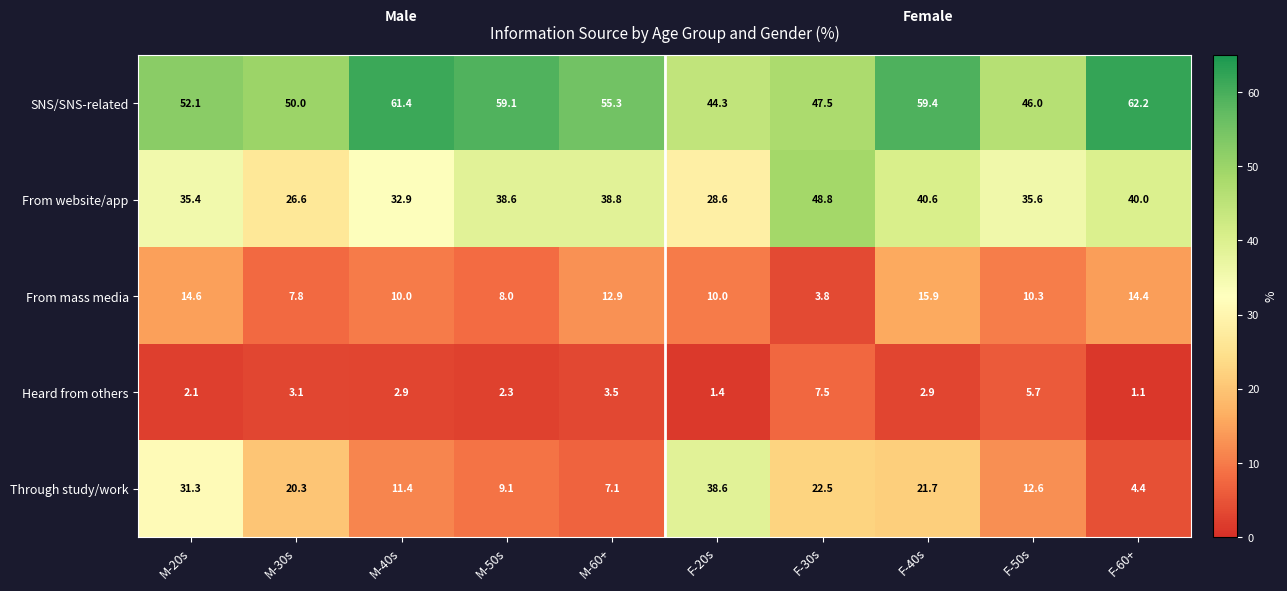

Rank the series at M-60+ from lowest to highest value.

Heard from others, Through study/work, From mass media, From website/app, SNS/SNS-related